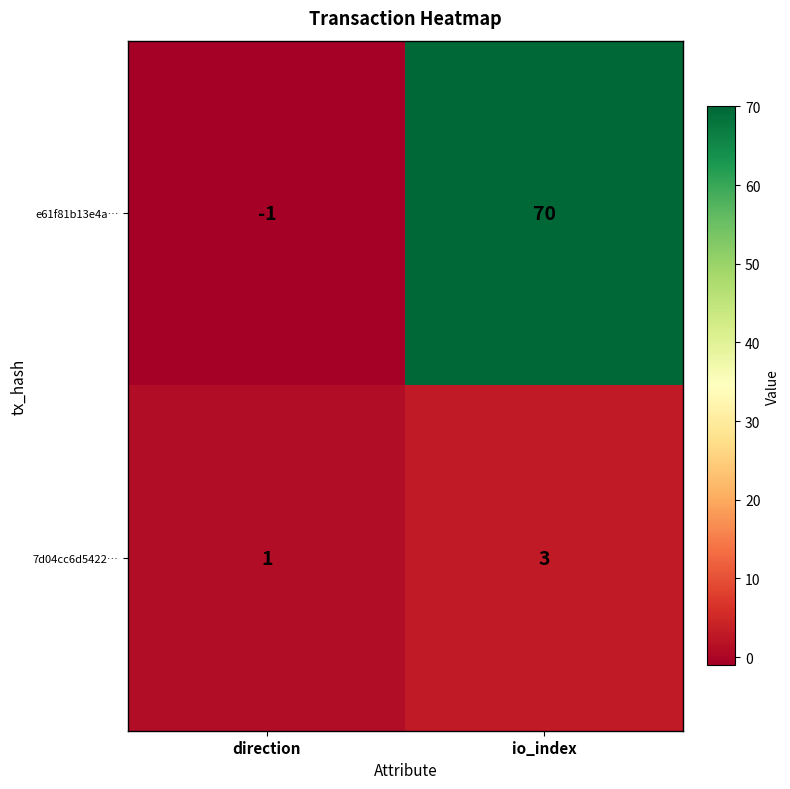

Rank the categories by 7d04cc6d5422… value from lowest to highest.

direction, io_index